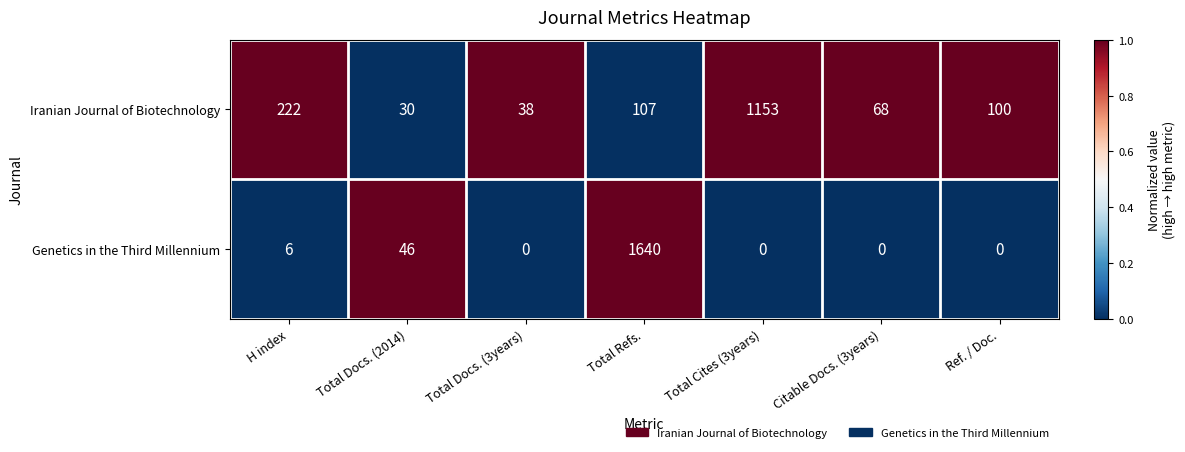

Reading left to right, list all the values displayed in this chart.

Iranian Journal of Biotechnology: 222	30	38	107	1153	68	100
Genetics in the Third Millennium: 6	46	0	1640	0	0	0